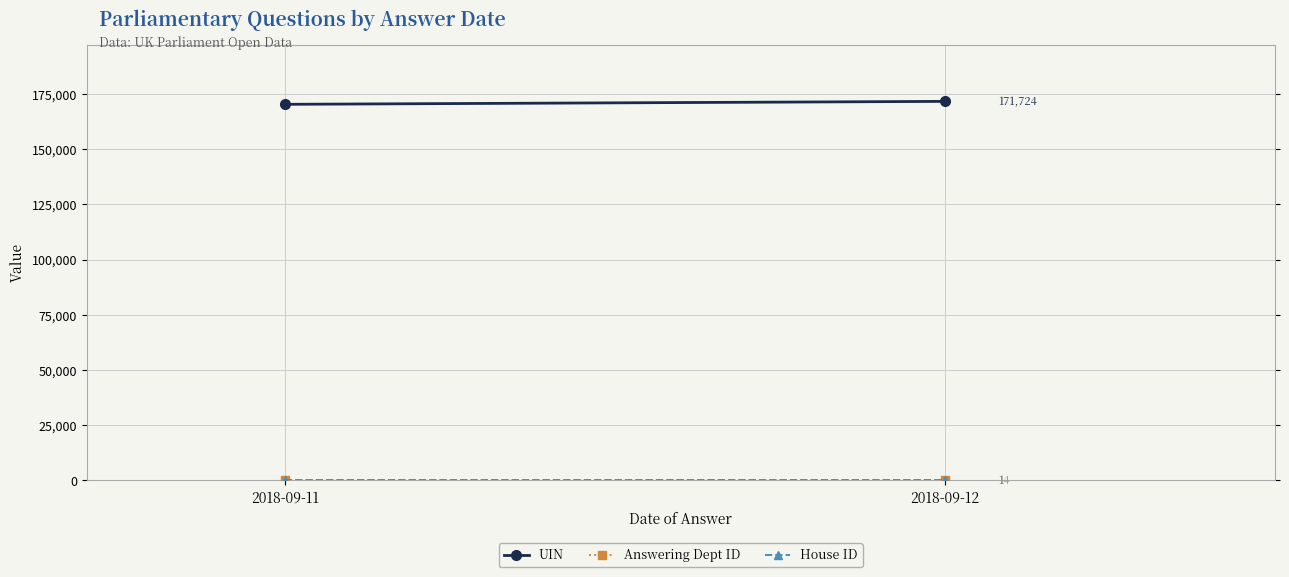

Reading left to right, list all the values displayed in this chart.

UIN: 170393	171724
Answering Dept ID: 10	14
House ID: 1	1